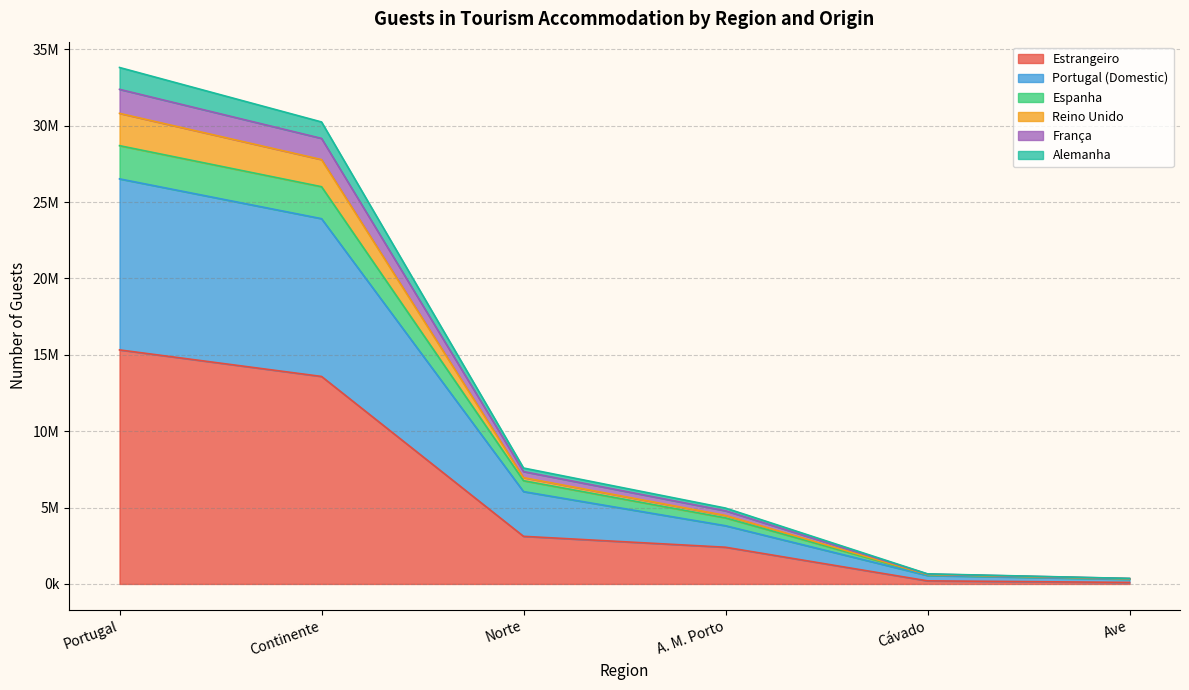

True or false: Espanha has a value of 8386992 at Portugal.

False